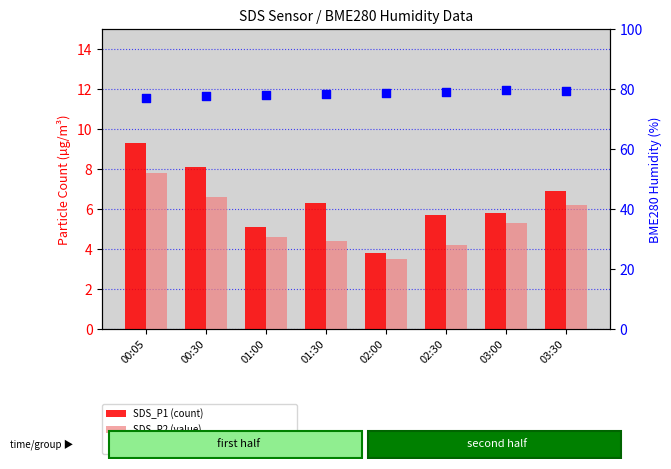

Which series contains the lowest Y value?

SDS_P2 (value)